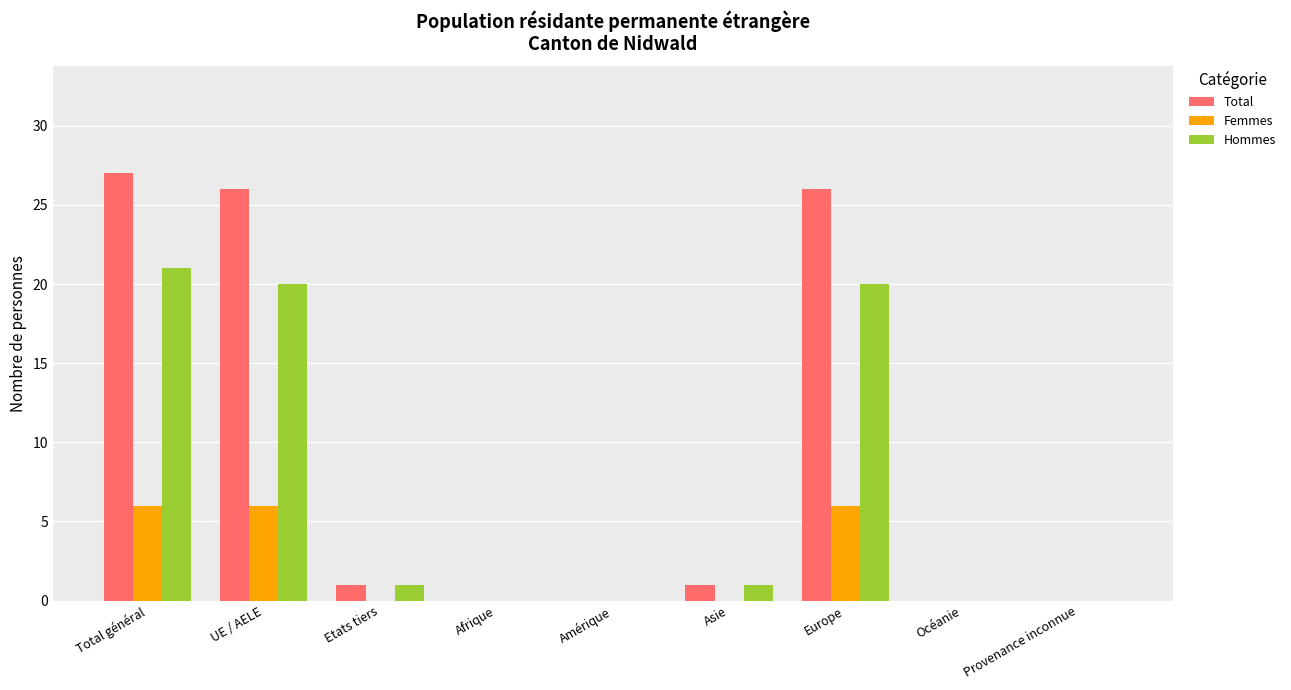

Reading left to right, transcribe all the data shown in this chart.

Total: Total général=27	UE / AELE=26	Etats tiers=1	Afrique=0	Amérique=0	Asie=1	Europe=26	Océanie=0	Provenance inconnue=0
Femmes: Total général=6	UE / AELE=6	Etats tiers=0	Afrique=0	Amérique=0	Asie=0	Europe=6	Océanie=0	Provenance inconnue=0
Hommes: Total général=21	UE / AELE=20	Etats tiers=1	Afrique=0	Amérique=0	Asie=1	Europe=20	Océanie=0	Provenance inconnue=0